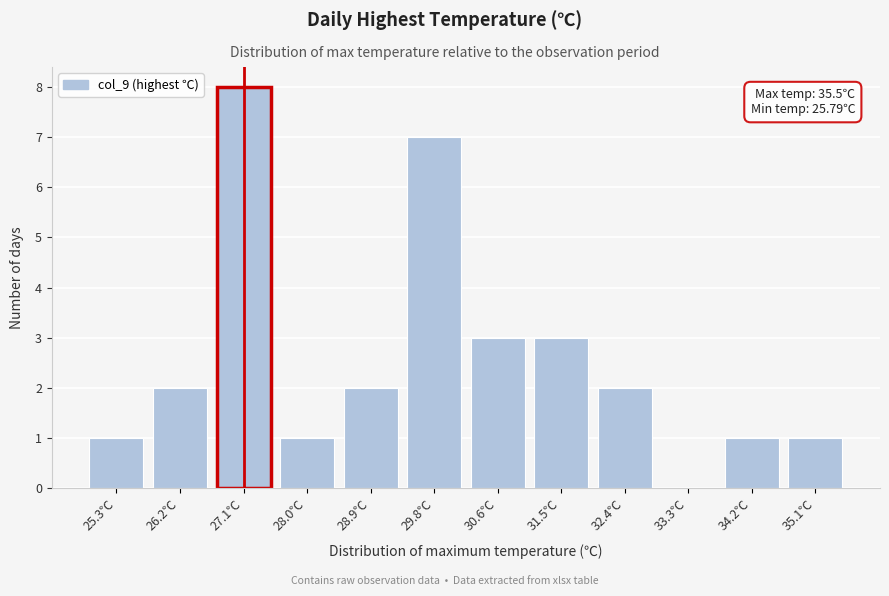

Reading right to left, list all the values displayed in this chart.

35.1℃=1	34.2℃=1	33.3℃=0	32.4℃=2	31.5℃=3	30.6℃=3	29.8℃=7	28.9℃=2	28.0℃=1	27.1℃=8	26.2℃=2	25.3℃=1